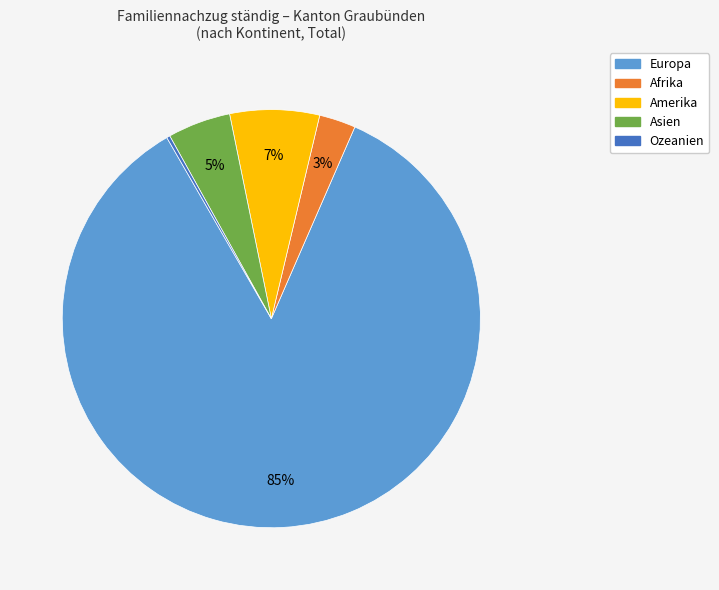

Is the sum of Afrika and Asien greater than half?

No